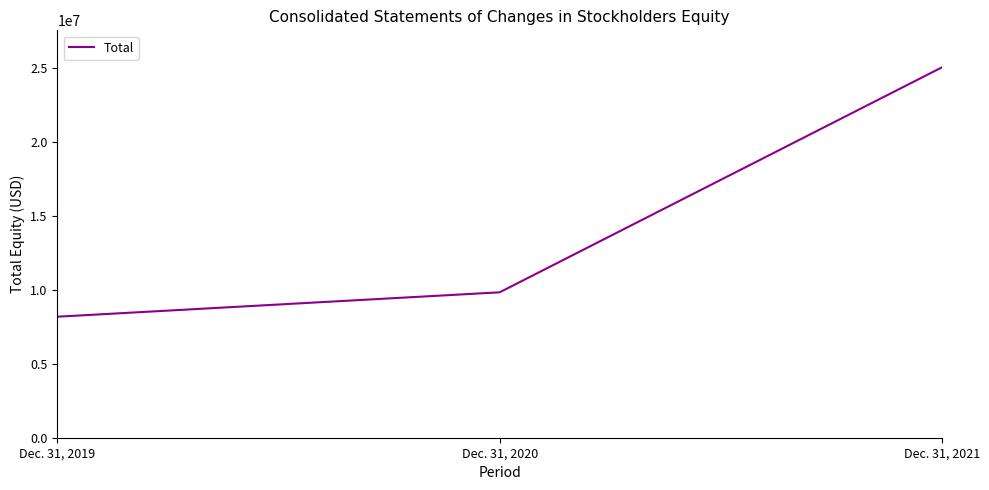

The chart shows a value of 8185895 at Dec. 31, 2019. True or false?

True